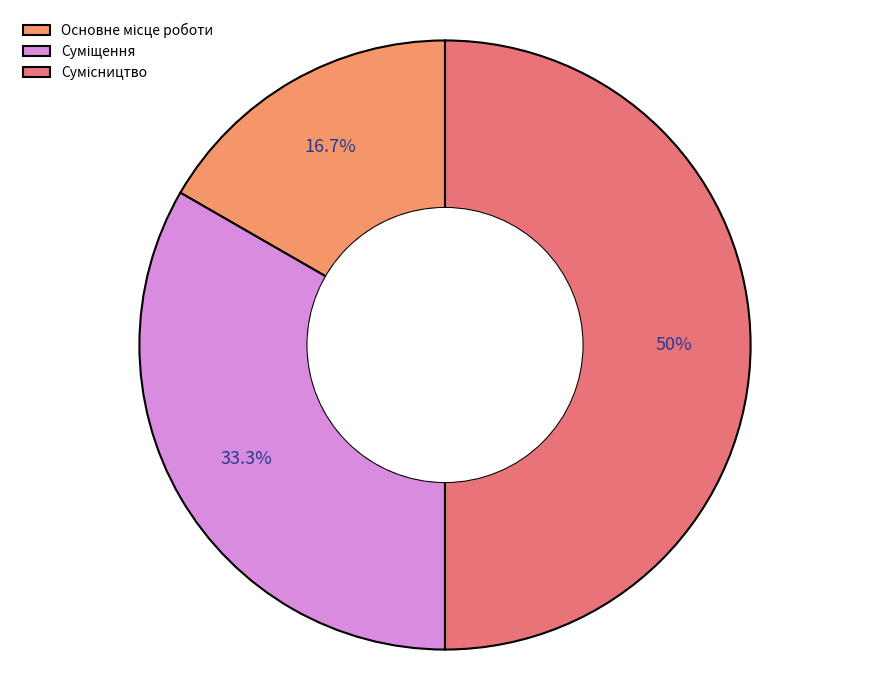

What percentage is the Суміщення slice, to the nearest percent?

33%